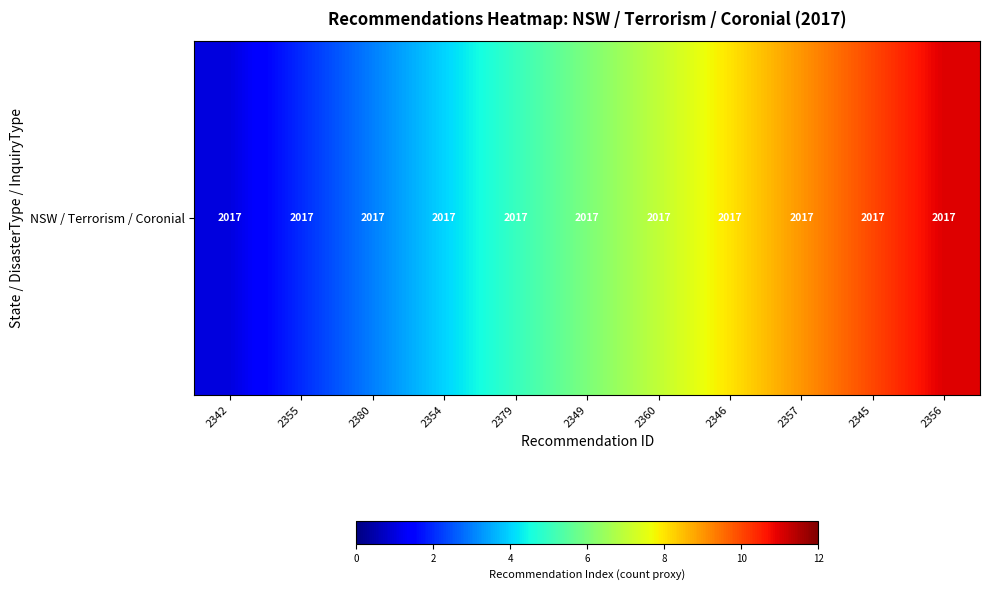

What is the minimum value shown in the chart?

1